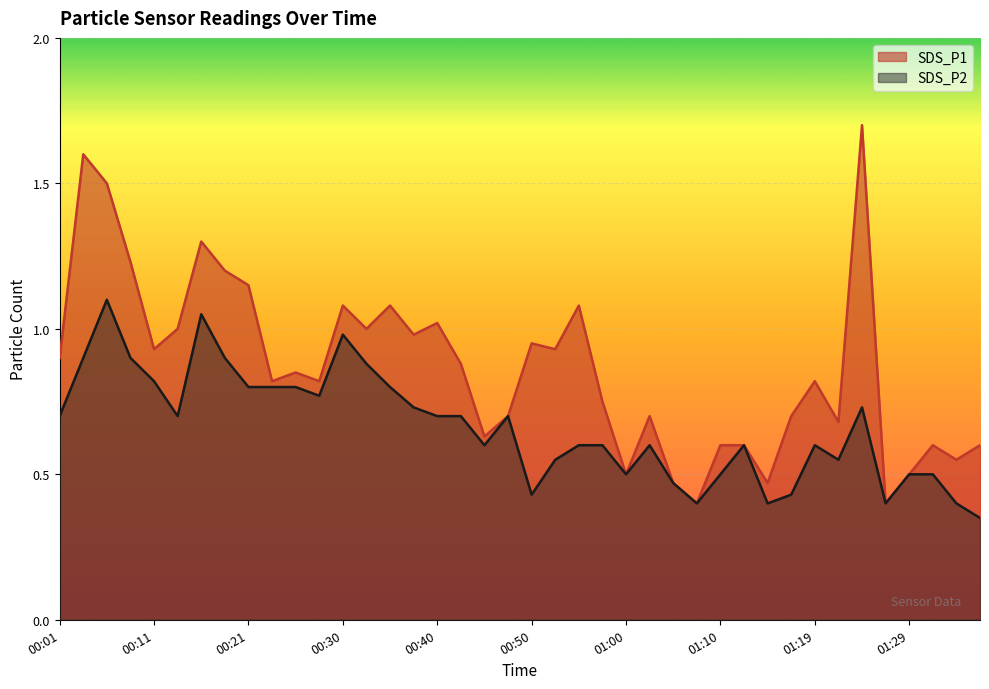

Where is the first local minimum for SDS_P2?

00:13